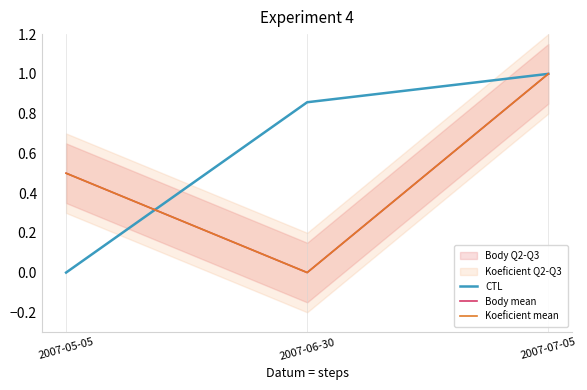

How many lines are shown in the chart?

3